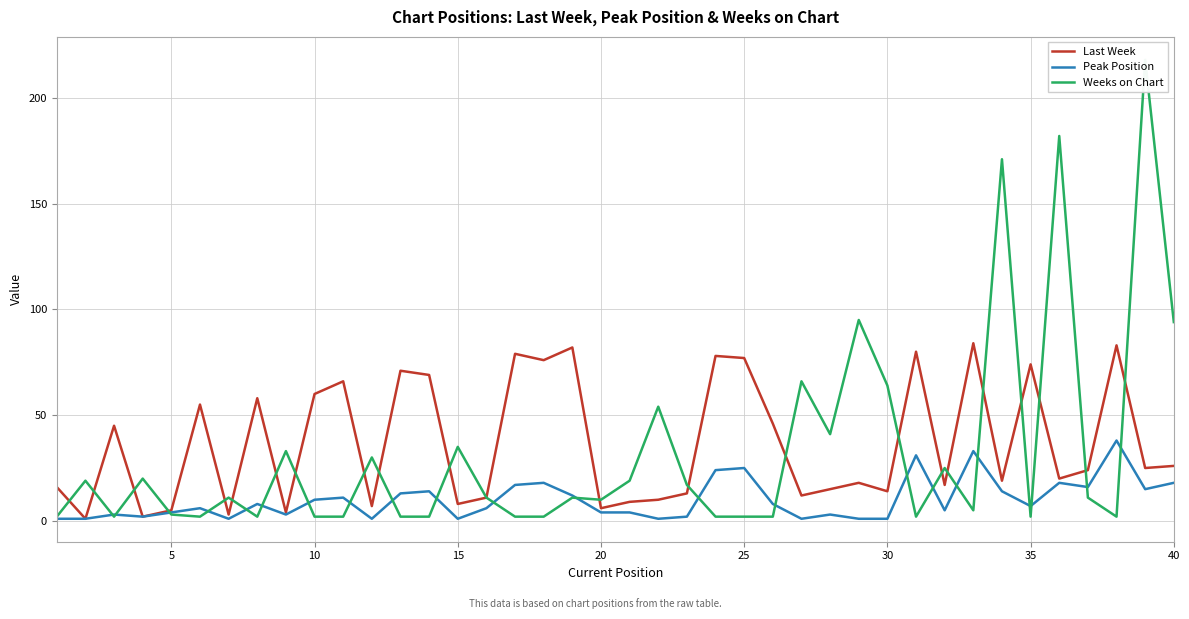

True or false: Last Week and Peak Position cross at least once.

False